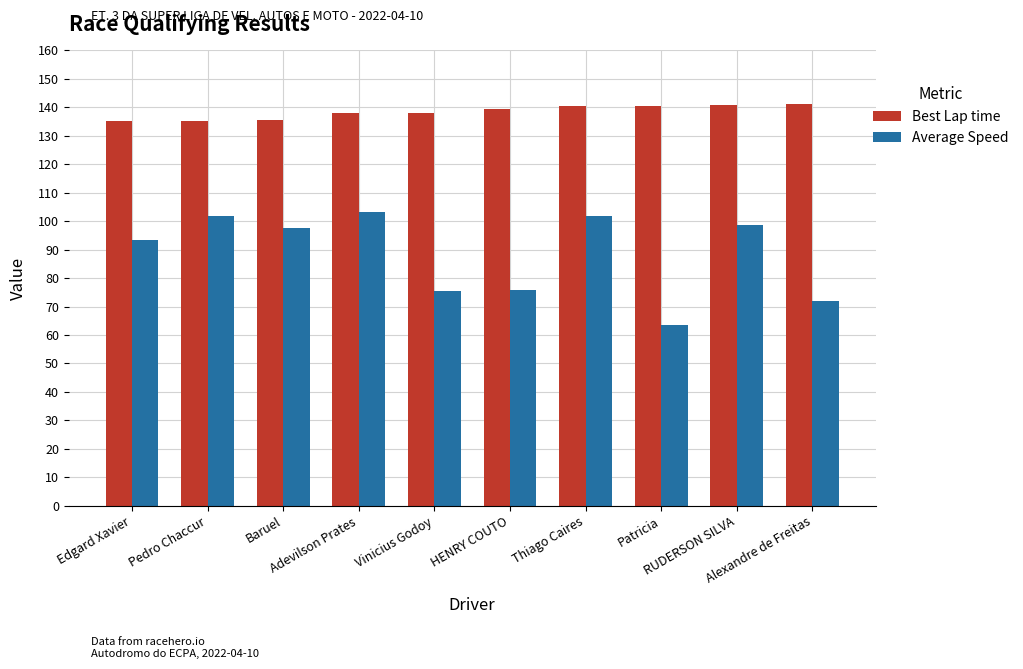

Count the number of categories in the chart.

10